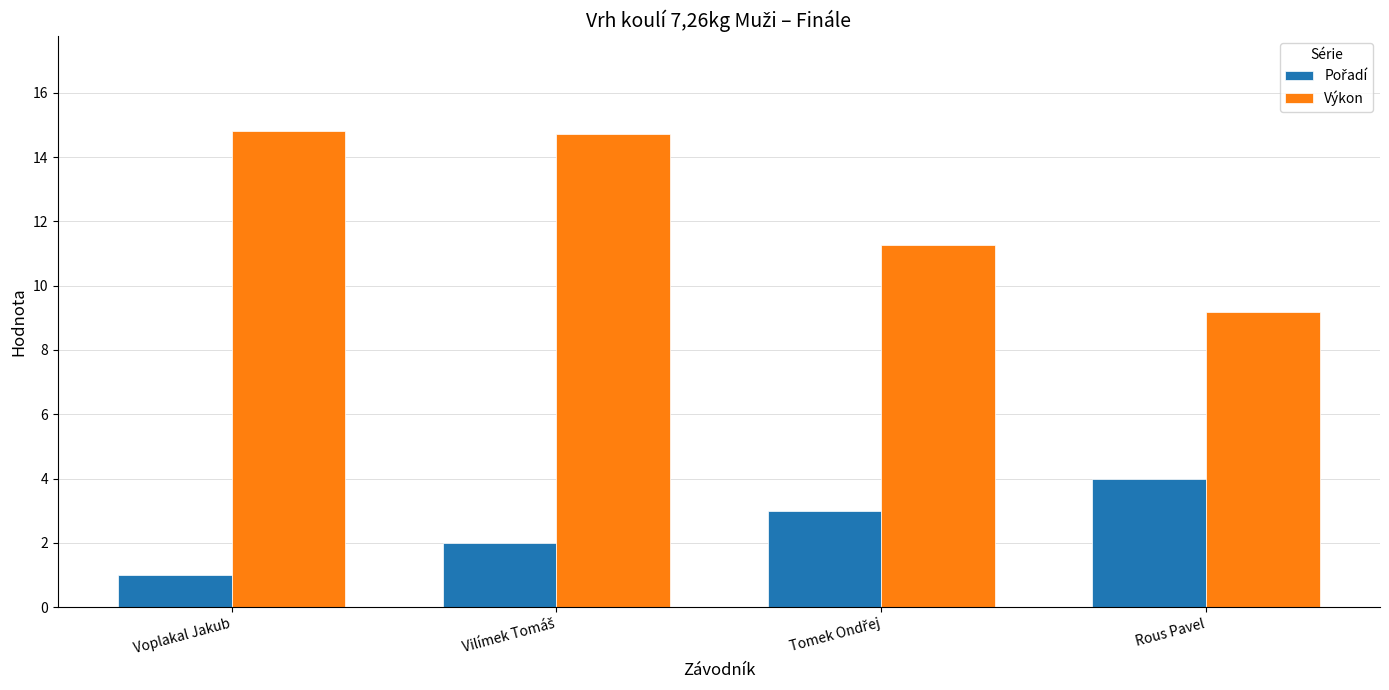

Read the Výkon value at Rous Pavel.

9.2